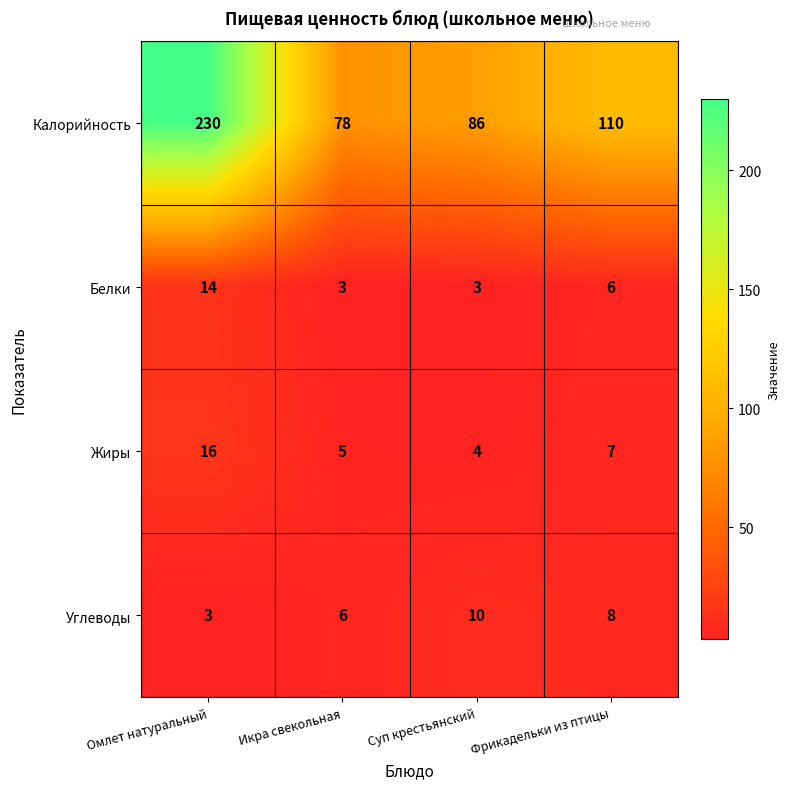

At which label does Углеводы first exceed 8?

Суп крестьянский